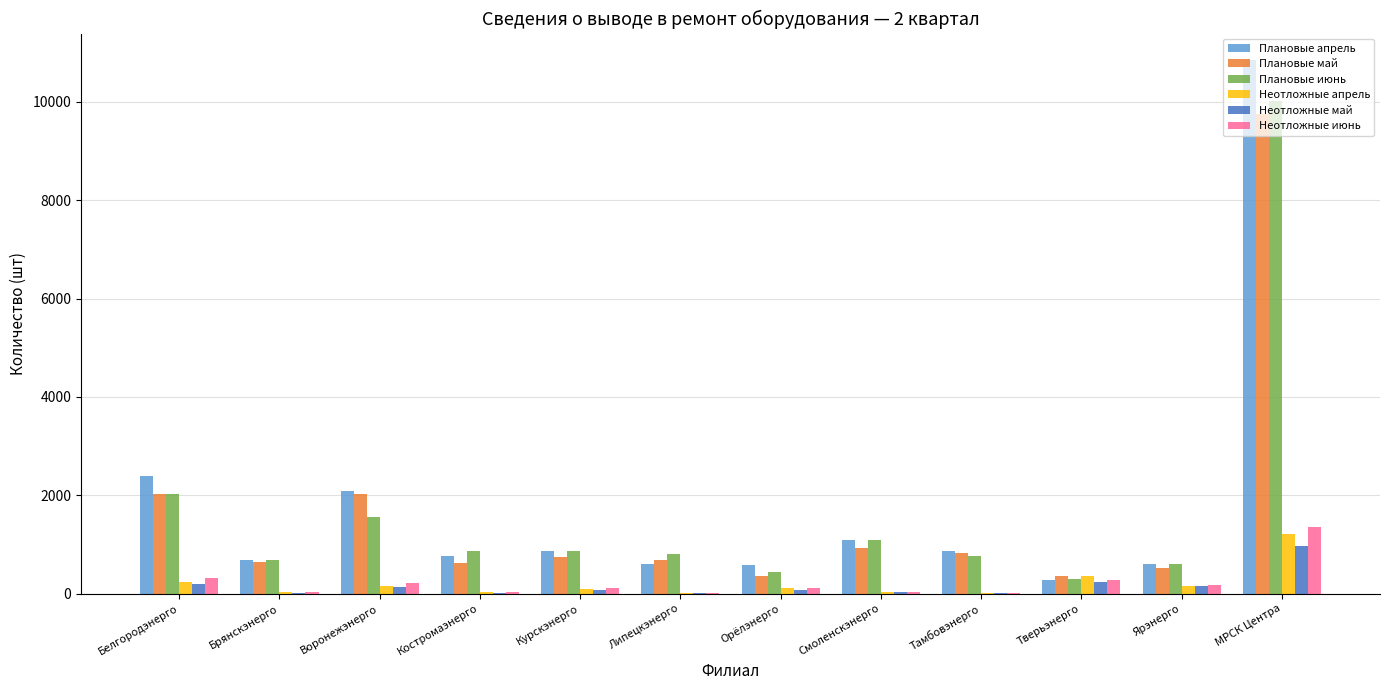

What is the maximum value for Плановые июнь?

10017